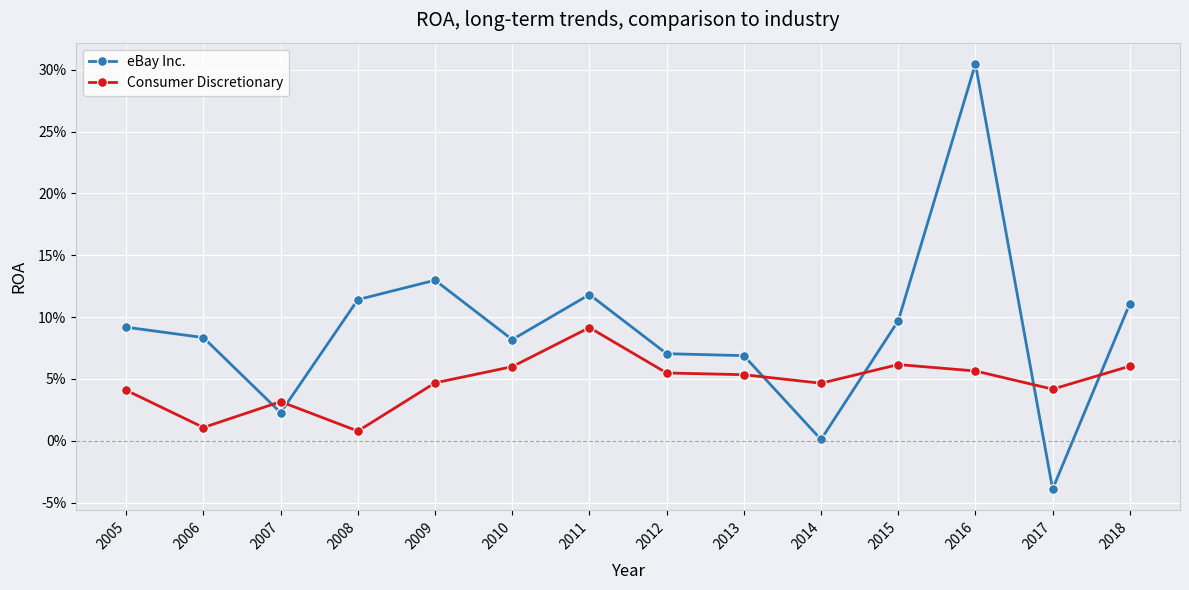

Which series has the widest spread of values?

eBay Inc.